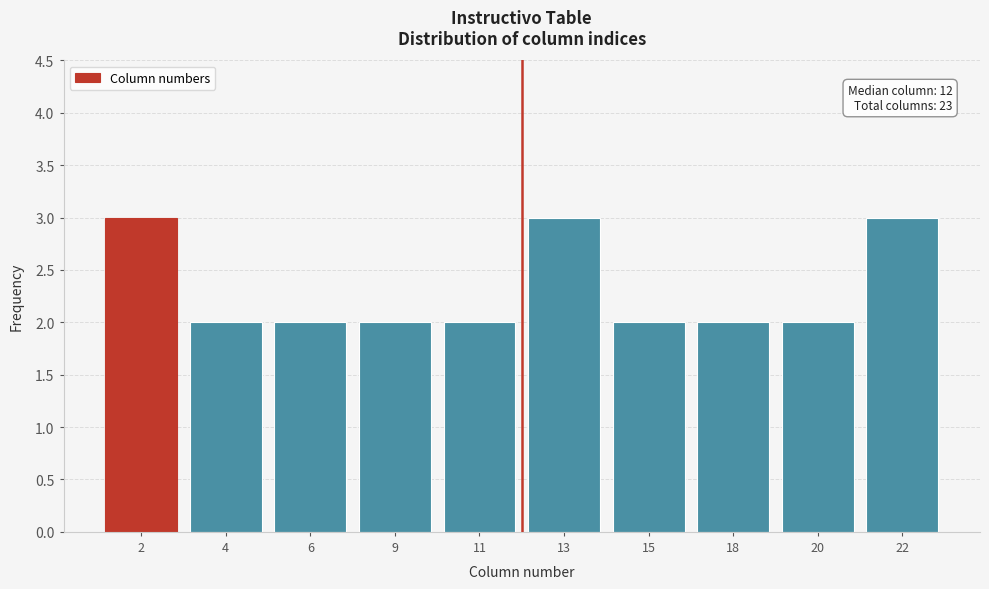

Reading left to right, what are all the values shown in this chart?

3	2	2	2	2	3	2	2	2	3